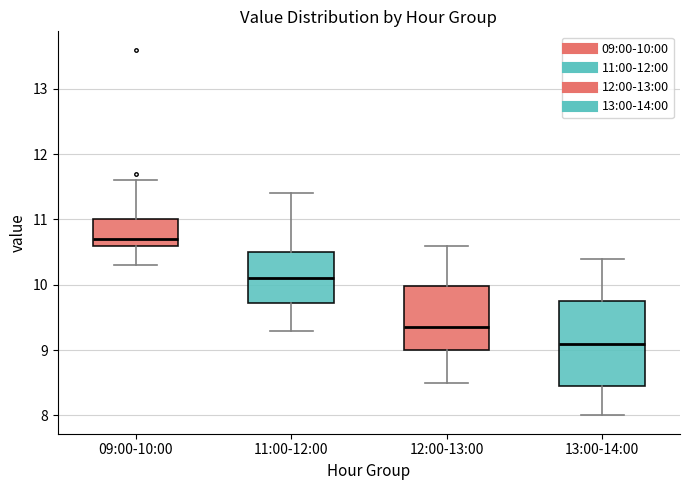

Reading left to right, read every box against the y-axis: the position of its median line, the range the box covers, and the ends of its whiskers. The values are not printed on the chart, so give them approximately, as read against the axis.

09:00-10:00: median 10.7, box 10.6 to 11.0, whiskers 10.3 to 11.6
11:00-12:00: median 10.1, box 9.7 to 10.5, whiskers 9.3 to 11.4
12:00-13:00: median 9.4, box 9.0 to 10.0, whiskers 8.5 to 10.6
13:00-14:00: median 9.1, box 8.5 to 9.8, whiskers 8.0 to 10.4